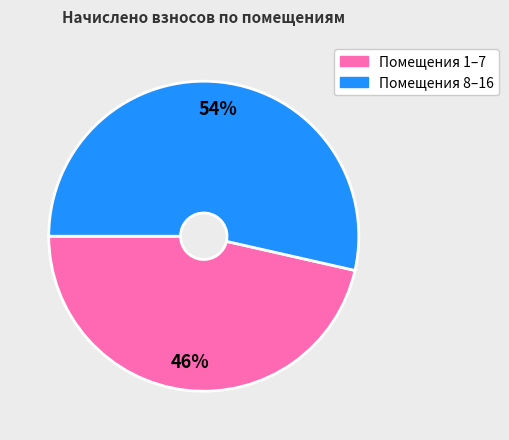

To the nearest percent, what is the average slice percentage?

50%